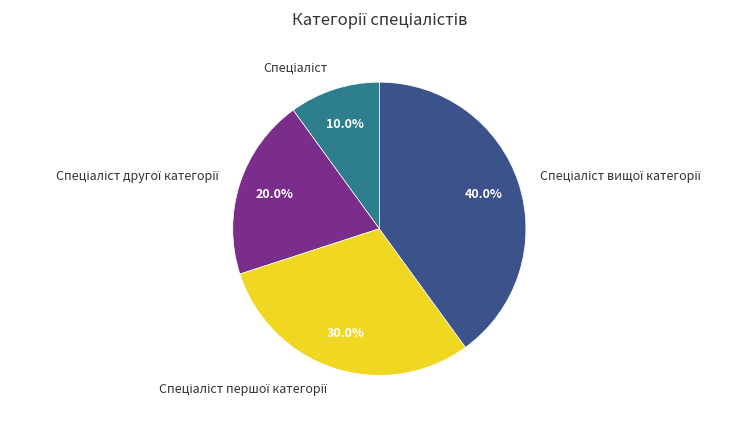

Does any single category account for the majority?

No